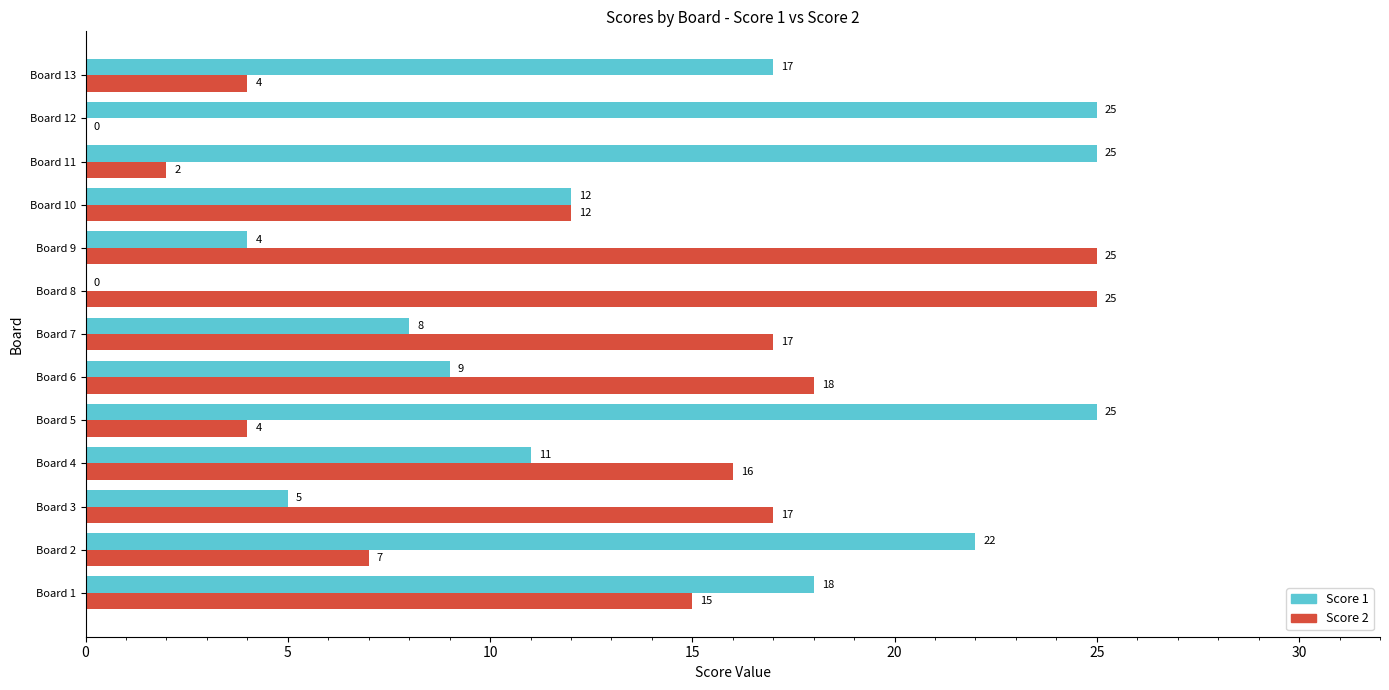

What is the maximum value shown in the chart?

25